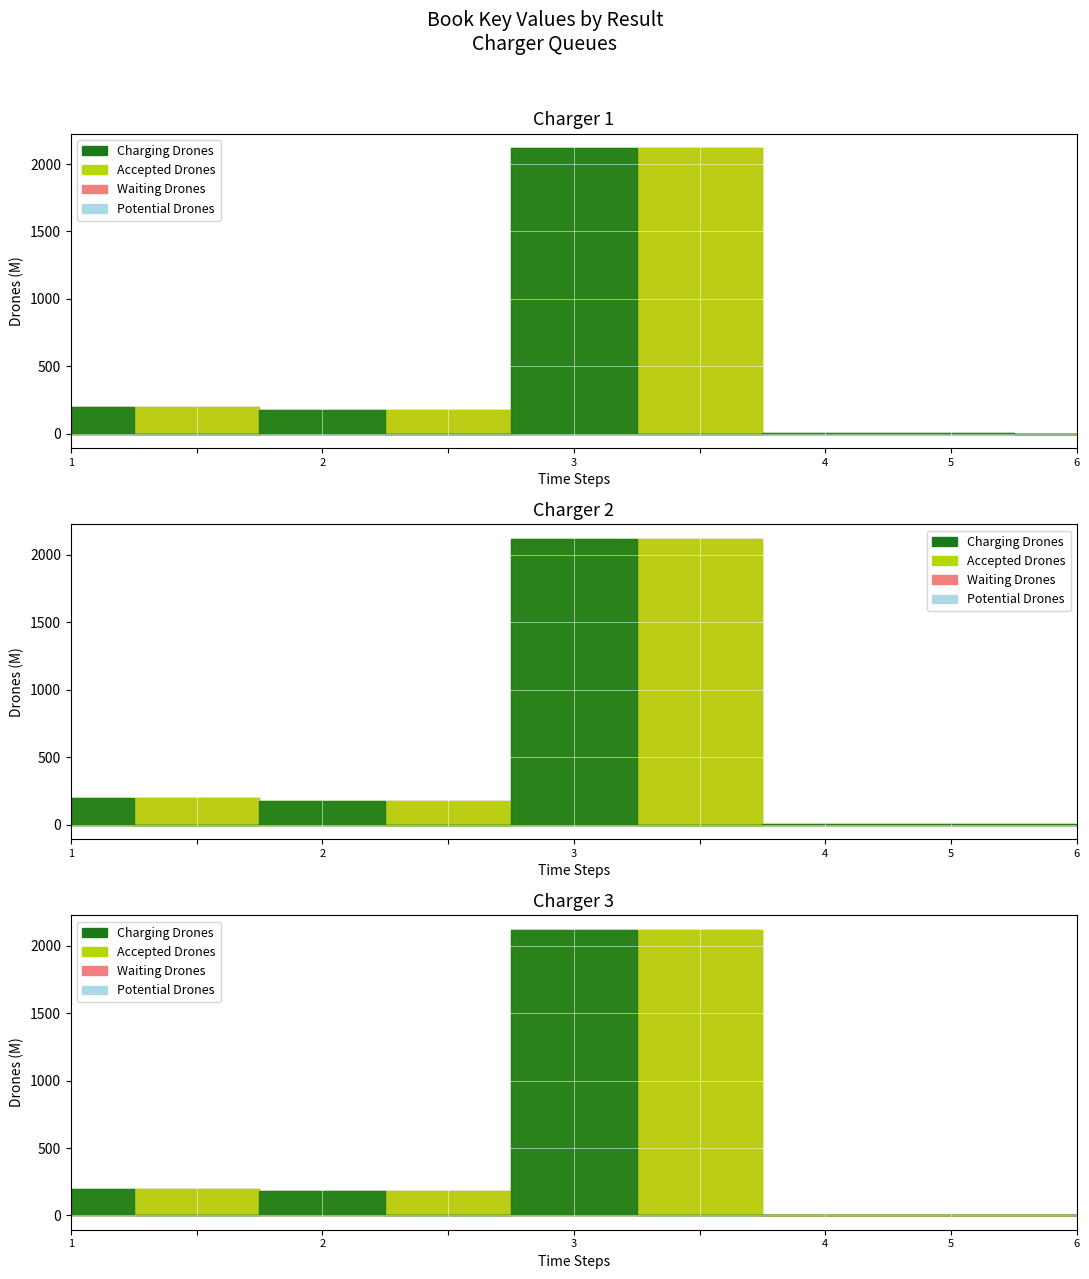

Does the chart display data point markers on the line(s)?

No